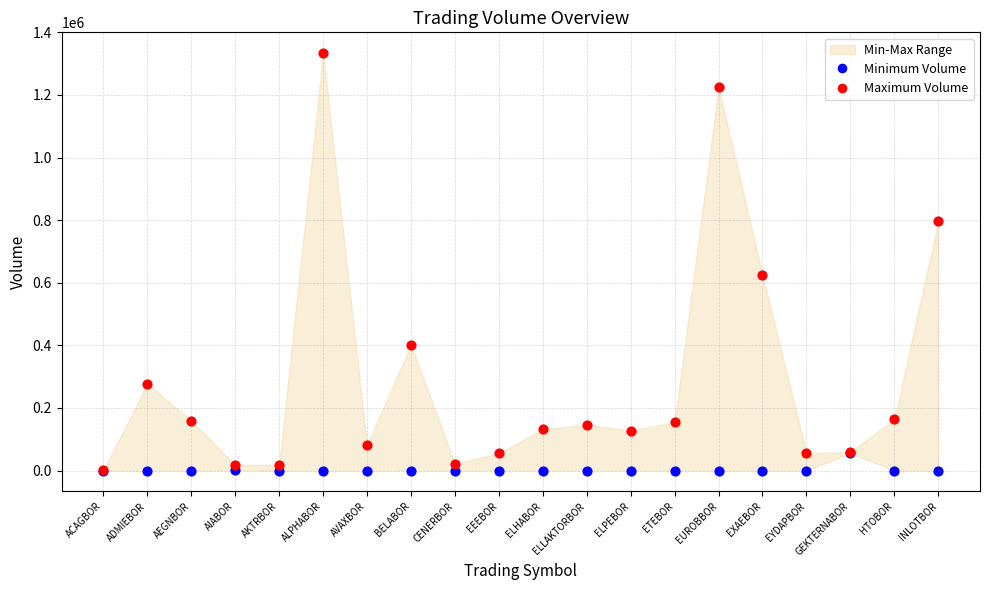

In the Maximum Volume series, what Y value is closest to 667220?

626310